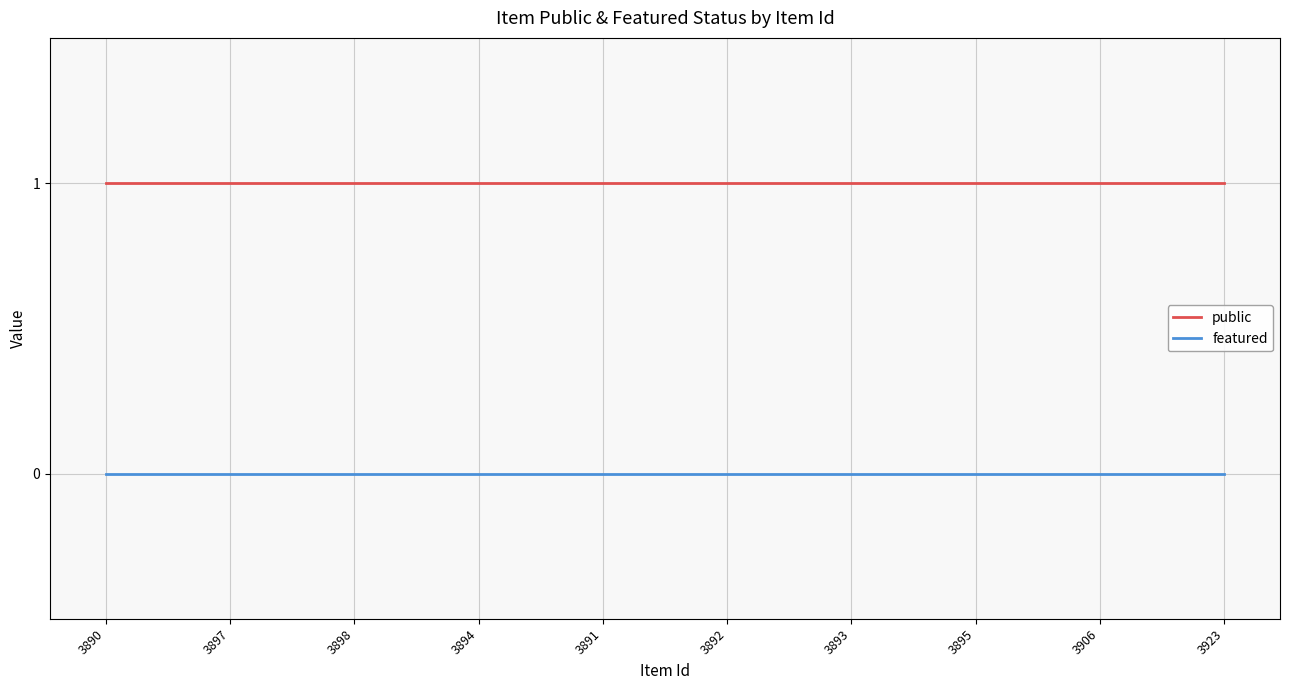

What position from the left is 3892?

6